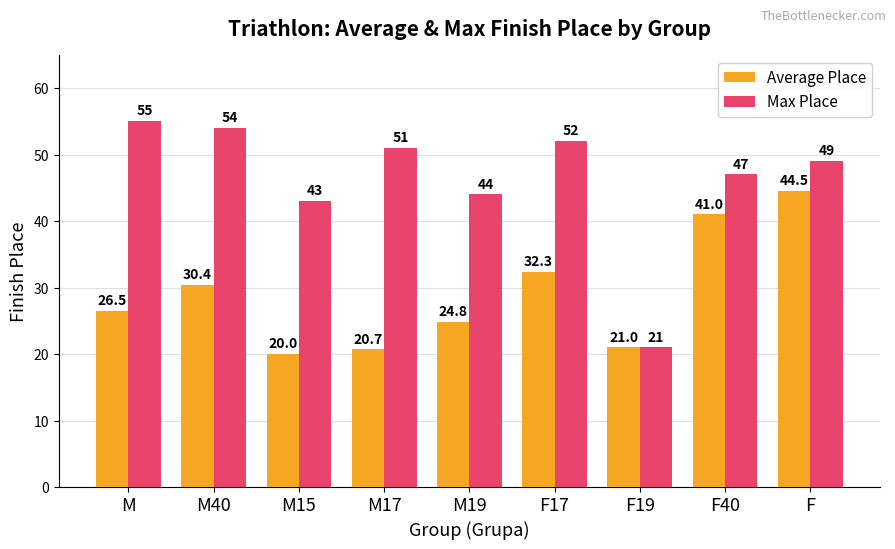

Is it true that Max Place equals 12.4 at M17?

False